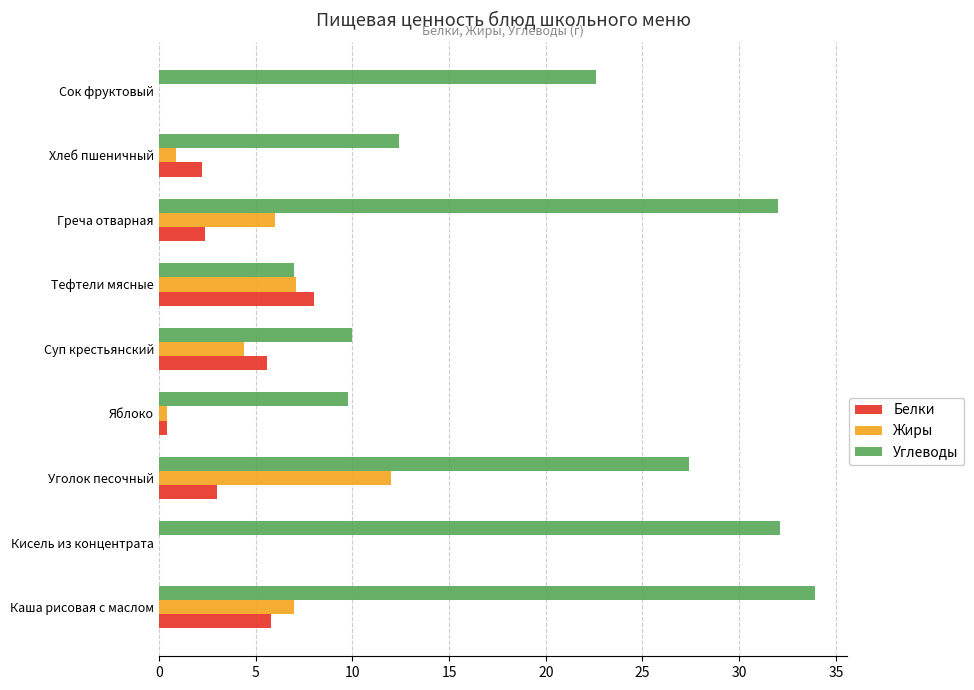

The value of Углеводы at Суп крестьянский is 17.5. True or false?

False